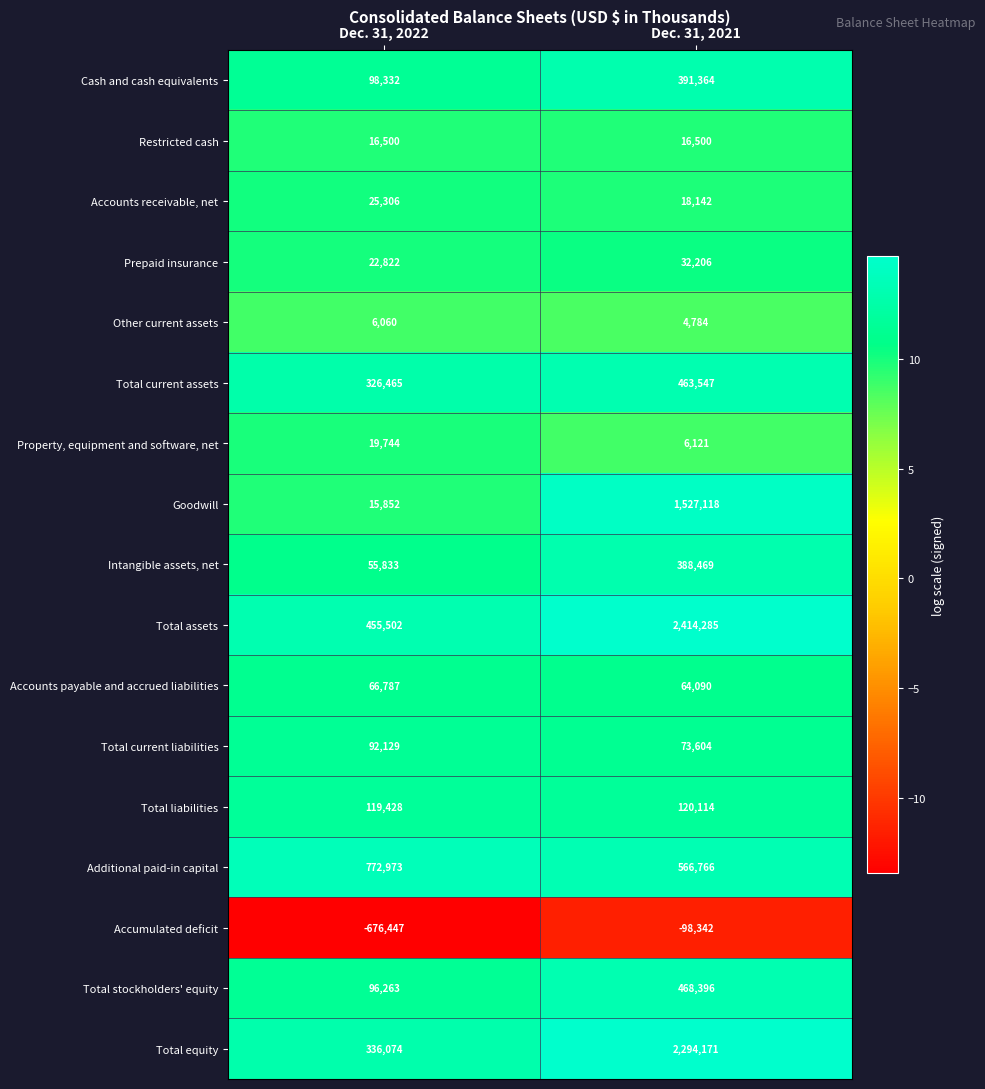

What is the average value of the Total assets series?

1434894